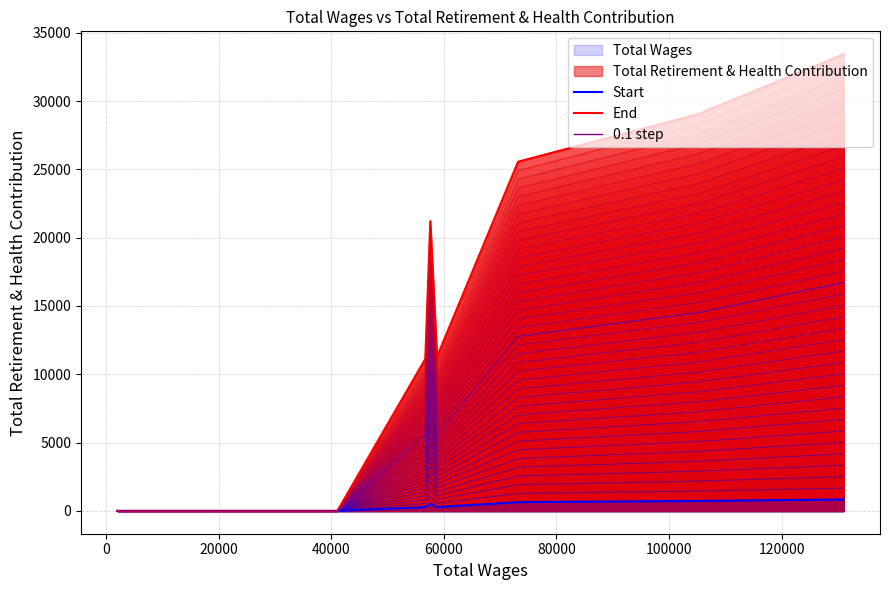

How many lines are shown in the chart?

3